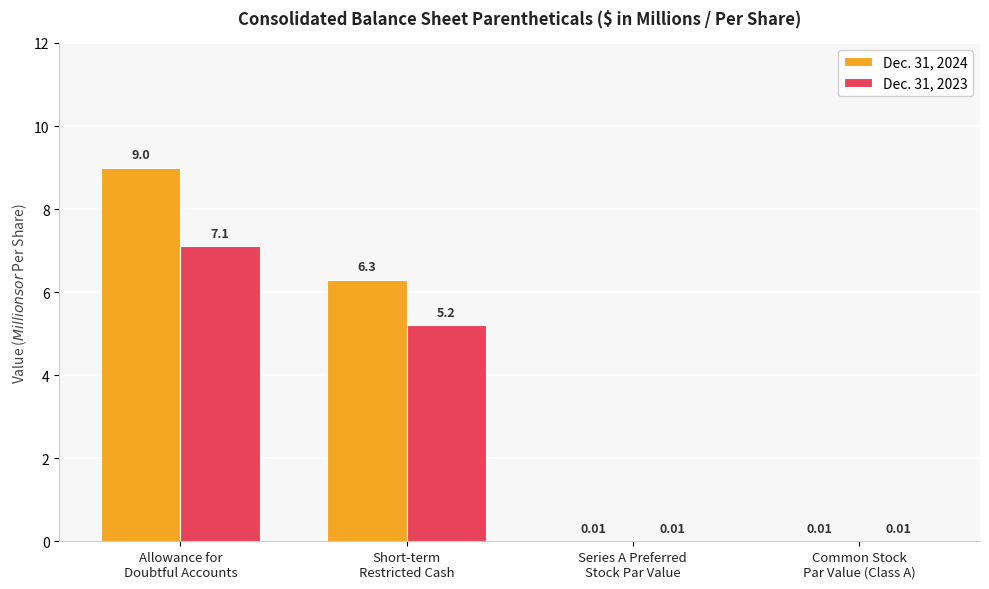

At which label does Dec. 31, 2023 first exceed 5?

Allowance for
Doubtful Accounts